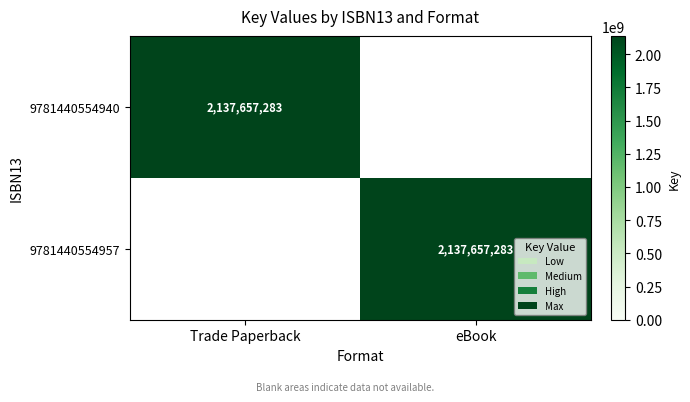

The value of 9781440554957 at eBook is 2891093350. True or false?

False